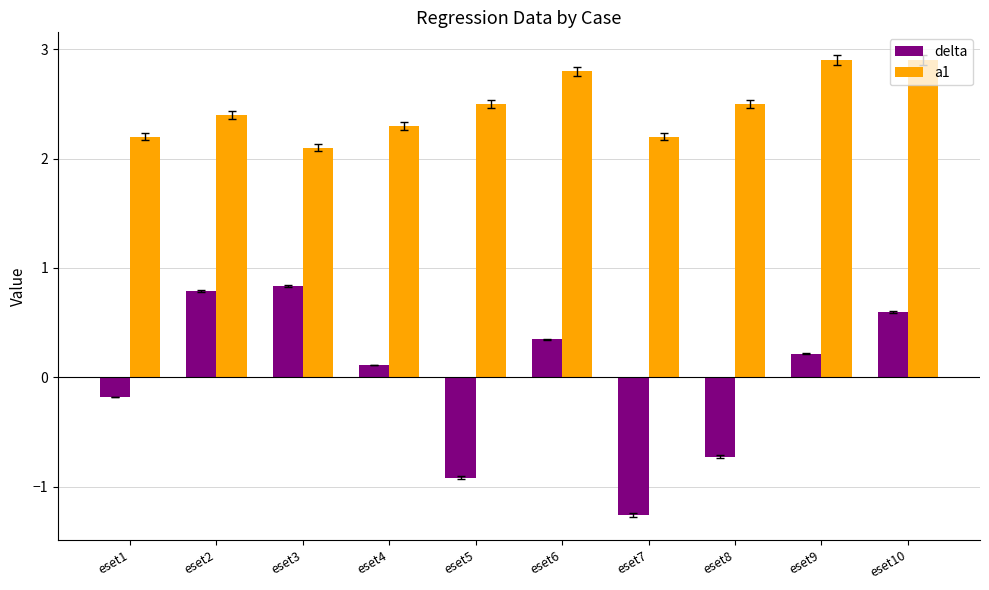

Is the value of delta at eset6 greater than the value of a1 at eset6?

No